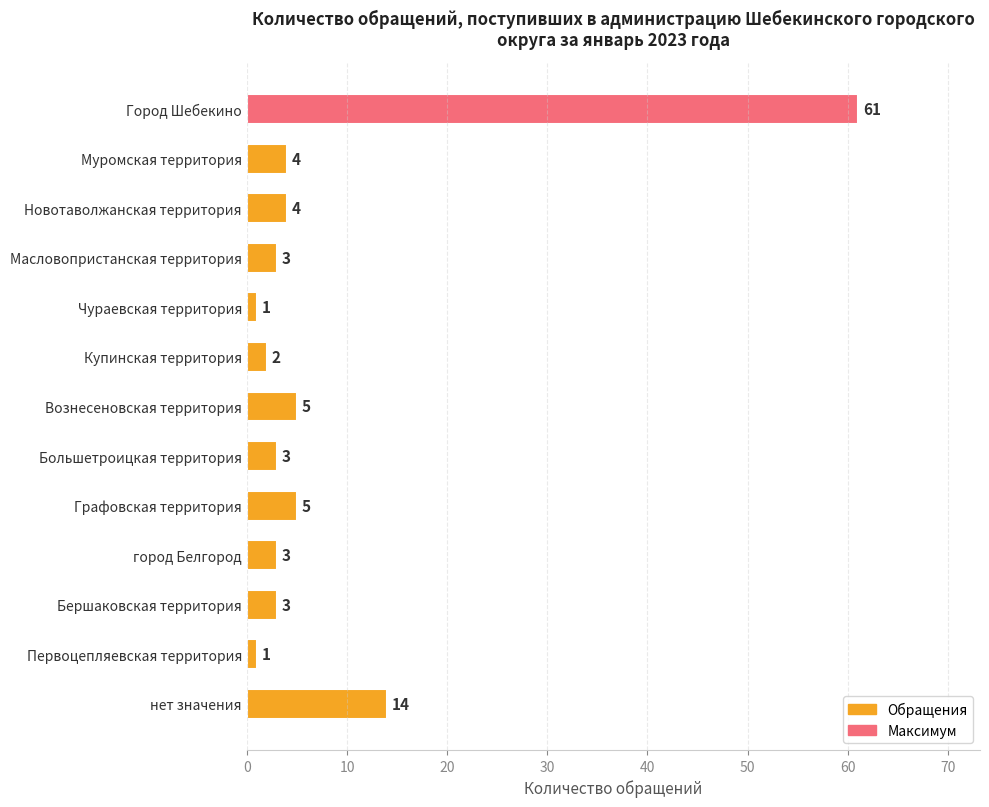

Count the number of data series in this chart.

1